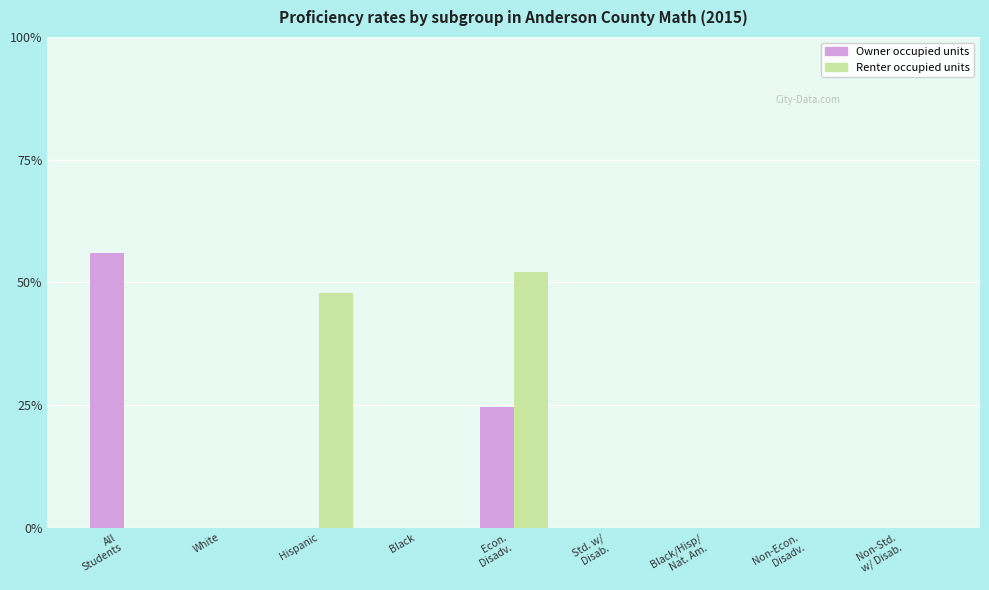

What is the sum of all Owner occupied units values?

80.4